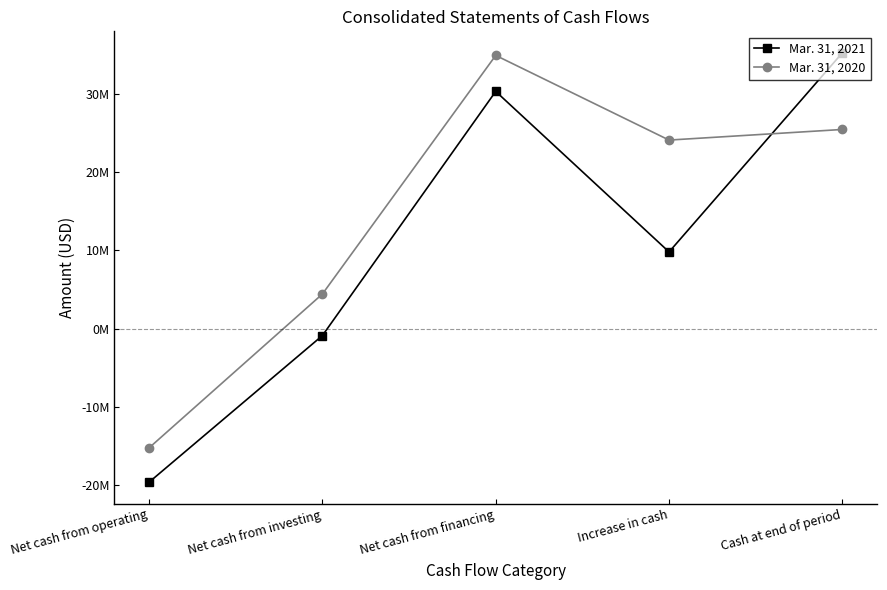

Reading right to left, transcribe all the data shown in this chart.

Mar. 31, 2021: 35267707	9802596	30332379	-890407	-19639376
Mar. 31, 2020: 25465111	24107974	34934590	4423433	-15250049